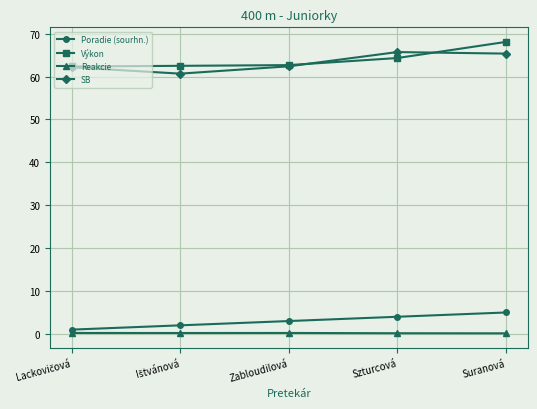

Is the value of Výkon at Zabloudilová greater than the value of Reakcie at Szturcová?

Yes